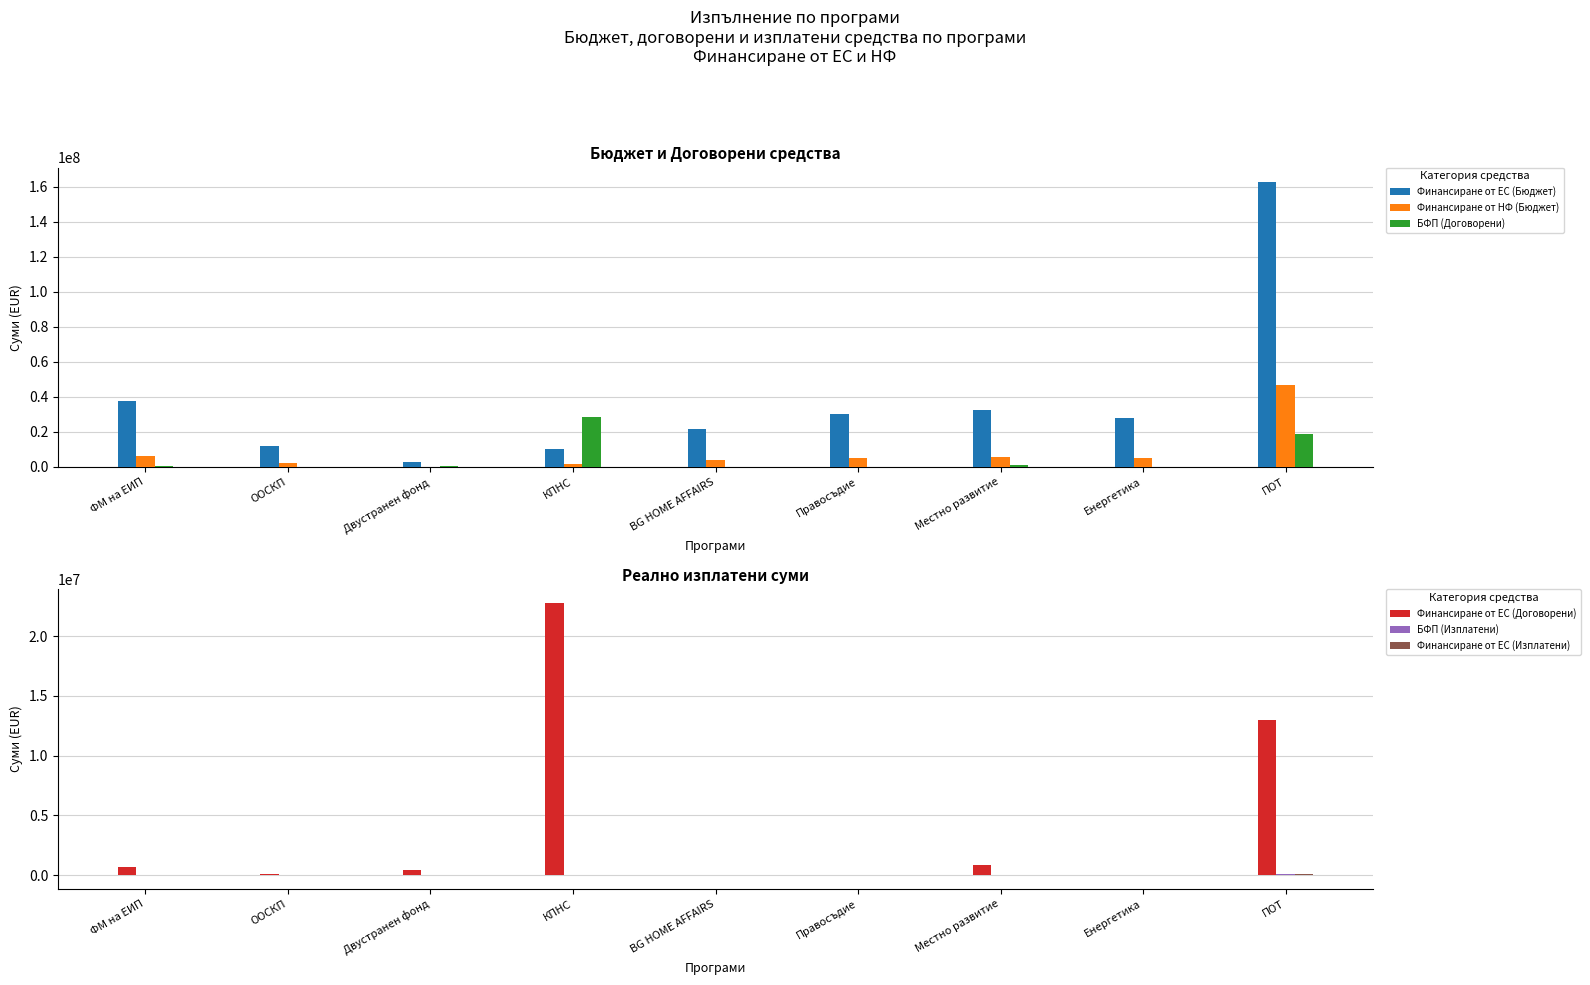

Where does the Финансиране от ЕС (Бюджет) series first go above 28000000?

ФМ на ЕИП